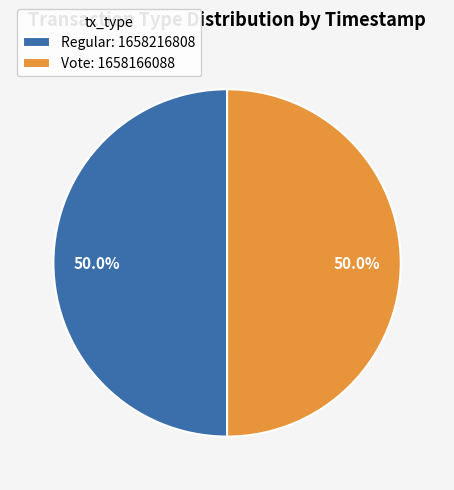

What is the total percentage of Vote: 1658166088 and Regular: 1658216808?

100.0%